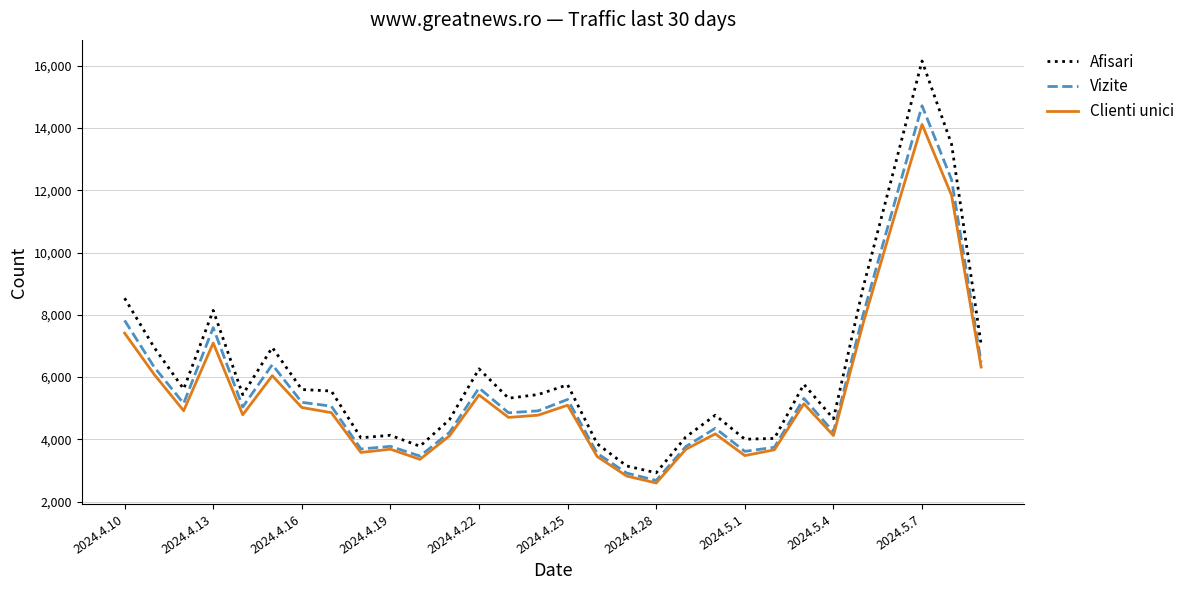

Which series has the widest spread of values?

Afisari